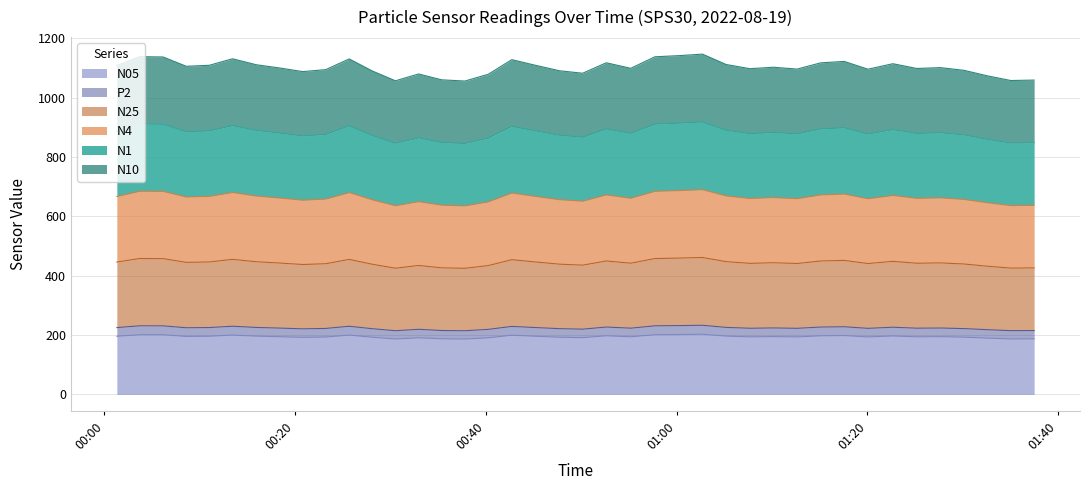

How many data points in P2 are above 223?

24